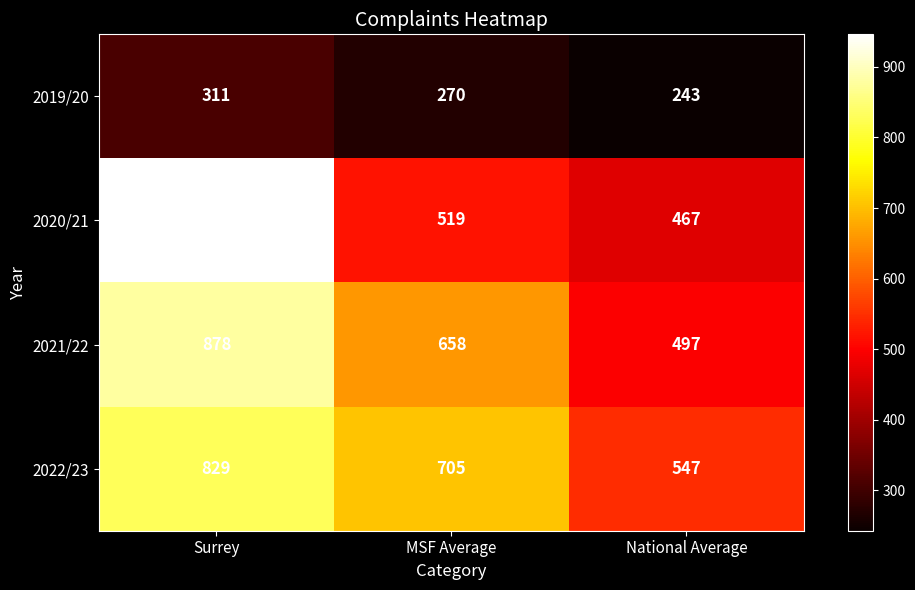

How many categories are shown in the chart?

3